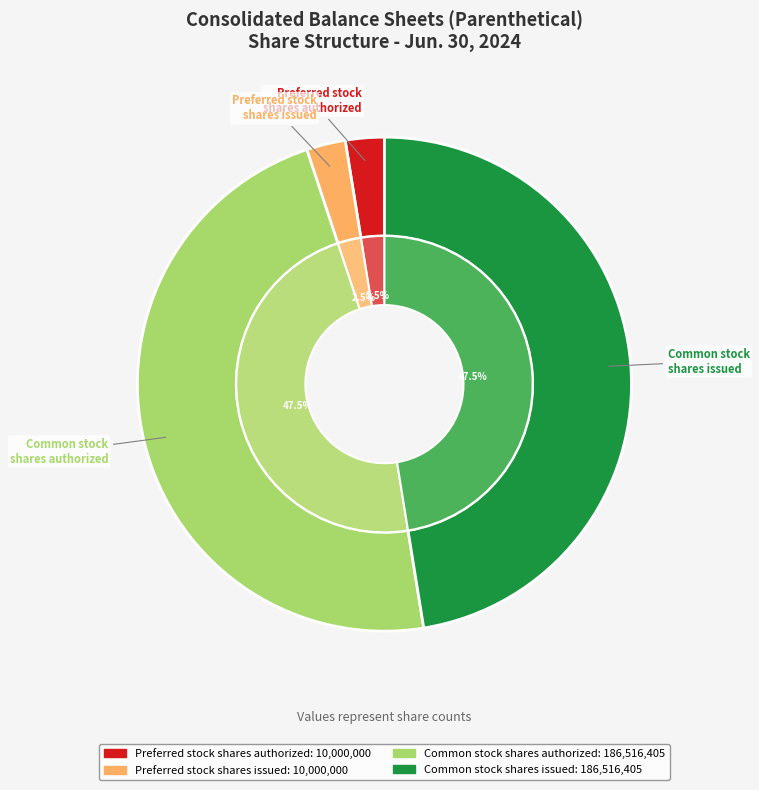

Does any single category account for the majority?

No